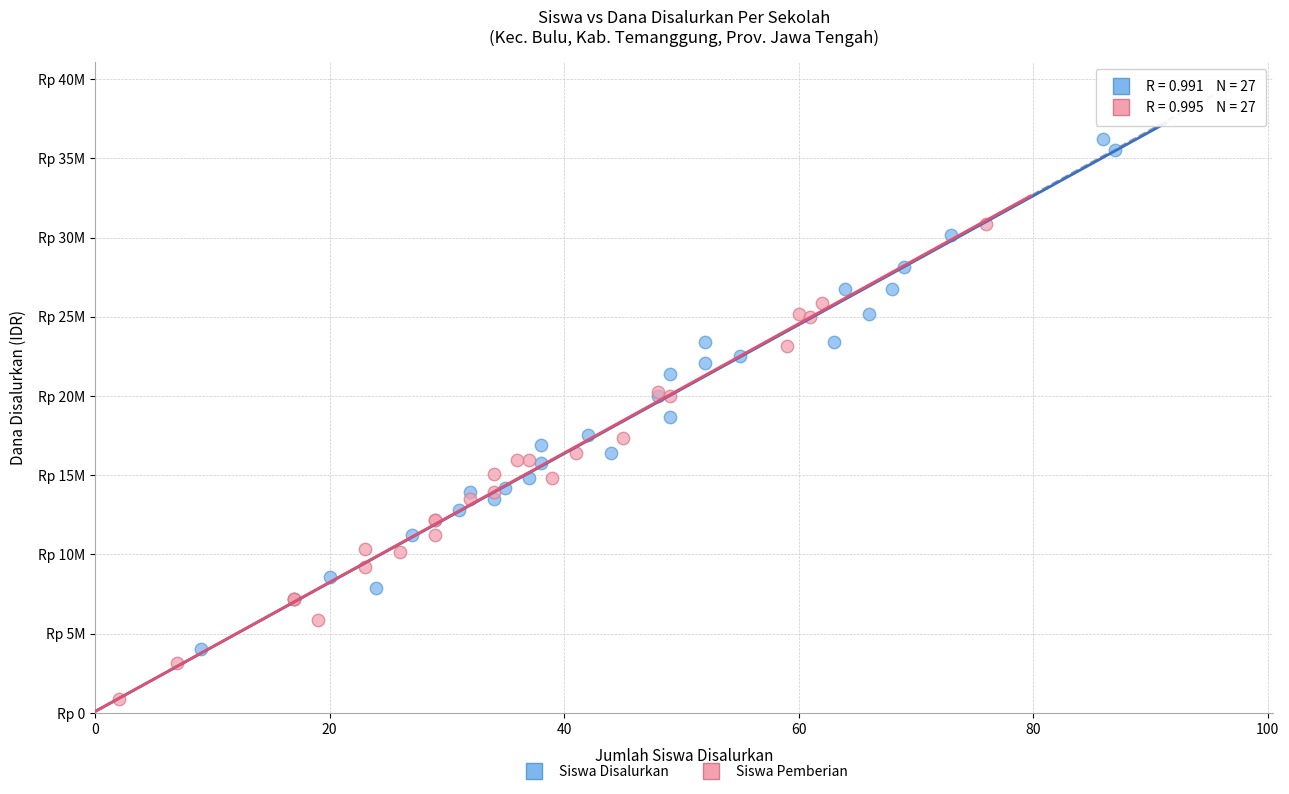

Which series contains the highest Y value?

Siswa Disalurkan